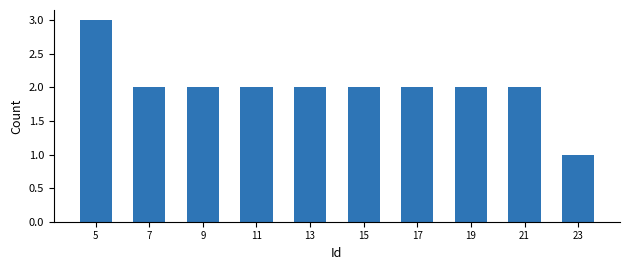

Reading right to left, list all the values displayed in this chart.

23=1	21=2	19=2	17=2	15=2	13=2	11=2	9=2	7=2	5=3